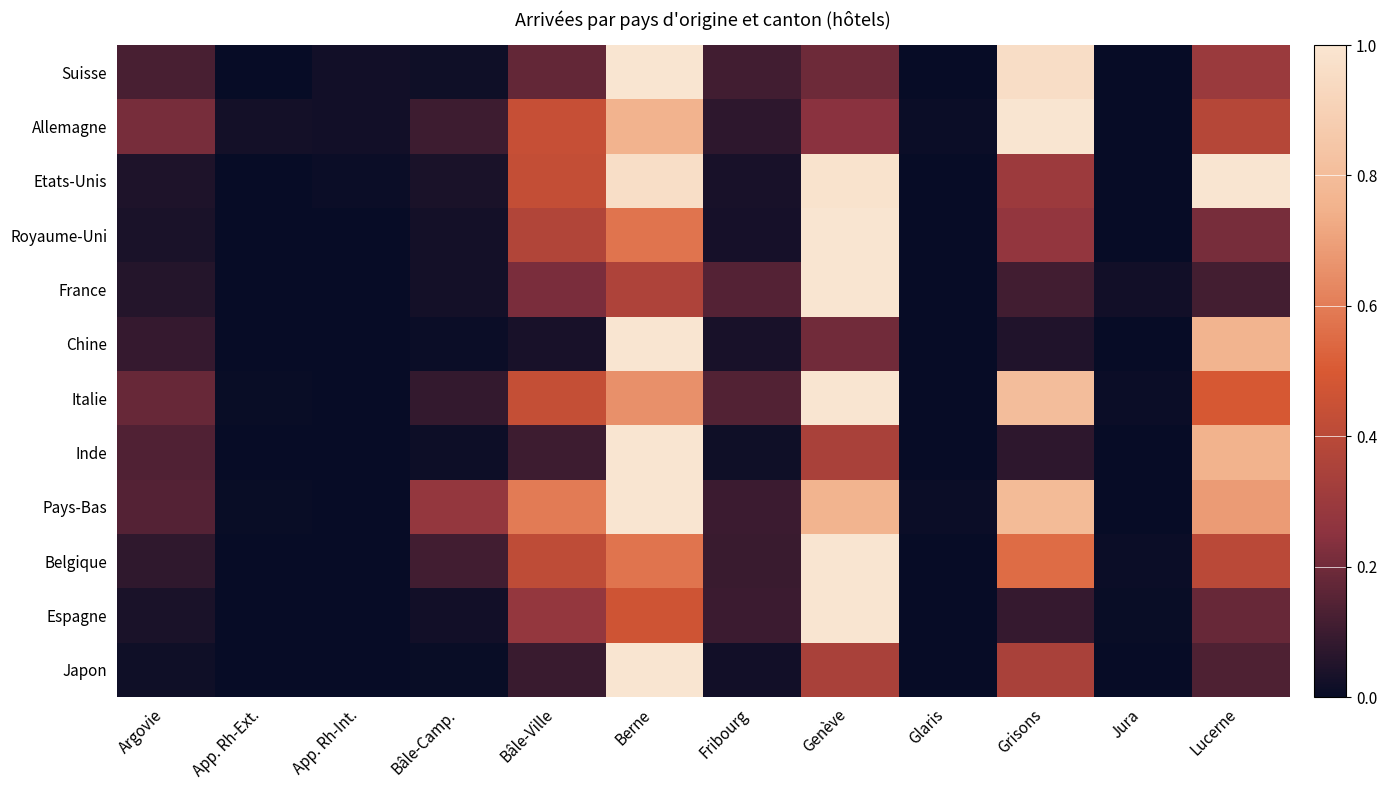

Reading left to right, transcribe all the data shown in this chart.

Suisse: Argovie=0.1	App. Rh-Ext.=0.0	App. Rh-Int.=0.0	Bâle-Camp.=0.0	Bâle-Ville=0.2	Berne=1.0	Fribourg=0.1	Genève=0.2	Glaris=0.0	Grisons=1.0	Jura=0.0	Lucerne=0.3
Allemagne: Argovie=0.2	App. Rh-Ext.=0.0	App. Rh-Int.=0.0	Bâle-Camp.=0.1	Bâle-Ville=0.4	Berne=0.8	Fribourg=0.1	Genève=0.2	Glaris=0.0	Grisons=1.0	Jura=0.0	Lucerne=0.4
Etats-Unis: Argovie=0.0	App. Rh-Ext.=0.0	App. Rh-Int.=0.0	Bâle-Camp.=0.0	Bâle-Ville=0.4	Berne=1.0	Fribourg=0.0	Genève=1.0	Glaris=0.0	Grisons=0.3	Jura=0.0	Lucerne=1.0
Royaume-Uni: Argovie=0.0	App. Rh-Ext.=0.0	App. Rh-Int.=0.0	Bâle-Camp.=0.0	Bâle-Ville=0.4	Berne=0.6	Fribourg=0.0	Genève=1.0	Glaris=0.0	Grisons=0.3	Jura=0.0	Lucerne=0.2
France: Argovie=0.1	App. Rh-Ext.=0.0	App. Rh-Int.=0.0	Bâle-Camp.=0.0	Bâle-Ville=0.2	Berne=0.4	Fribourg=0.1	Genève=1.0	Glaris=0.0	Grisons=0.1	Jura=0.0	Lucerne=0.1
Chine: Argovie=0.1	App. Rh-Ext.=0.0	App. Rh-Int.=0.0	Bâle-Camp.=0.0	Bâle-Ville=0.0	Berne=1.0	Fribourg=0.0	Genève=0.2	Glaris=0.0	Grisons=0.0	Jura=0.0	Lucerne=0.8
Italie: Argovie=0.2	App. Rh-Ext.=0.0	App. Rh-Int.=0.0	Bâle-Camp.=0.1	Bâle-Ville=0.4	Berne=0.7	Fribourg=0.1	Genève=1.0	Glaris=0.0	Grisons=0.8	Jura=0.0	Lucerne=0.5
Inde: Argovie=0.1	App. Rh-Ext.=0.0	App. Rh-Int.=0.0	Bâle-Camp.=0.0	Bâle-Ville=0.1	Berne=1.0	Fribourg=0.0	Genève=0.3	Glaris=0.0	Grisons=0.1	Jura=0.0	Lucerne=0.8
Pays-Bas: Argovie=0.1	App. Rh-Ext.=0.0	App. Rh-Int.=0.0	Bâle-Camp.=0.3	Bâle-Ville=0.6	Berne=1.0	Fribourg=0.1	Genève=0.8	Glaris=0.0	Grisons=0.8	Jura=0.0	Lucerne=0.7
Belgique: Argovie=0.1	App. Rh-Ext.=0.0	App. Rh-Int.=0.0	Bâle-Camp.=0.1	Bâle-Ville=0.4	Berne=0.6	Fribourg=0.1	Genève=1.0	Glaris=0.0	Grisons=0.6	Jura=0.0	Lucerne=0.4
Espagne: Argovie=0.0	App. Rh-Ext.=0.0	App. Rh-Int.=0.0	Bâle-Camp.=0.0	Bâle-Ville=0.3	Berne=0.5	Fribourg=0.1	Genève=1.0	Glaris=0.0	Grisons=0.1	Jura=0.0	Lucerne=0.2
Japon: Argovie=0.0	App. Rh-Ext.=0.0	App. Rh-Int.=0.0	Bâle-Camp.=0.0	Bâle-Ville=0.1	Berne=1.0	Fribourg=0.0	Genève=0.3	Glaris=0.0	Grisons=0.3	Jura=0.0	Lucerne=0.1